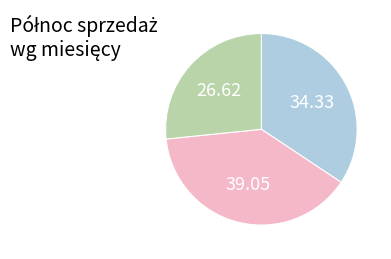

Is there a majority slice in this chart?

No